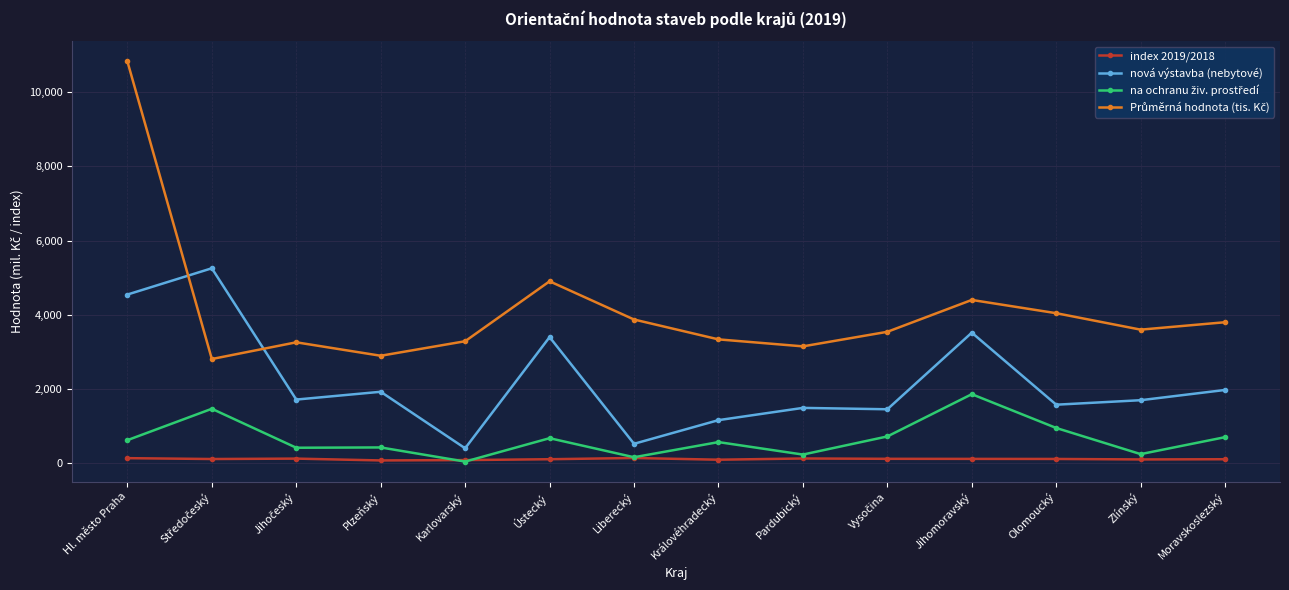

At which category does the chart reach its peak across all series?

Hl. město Praha